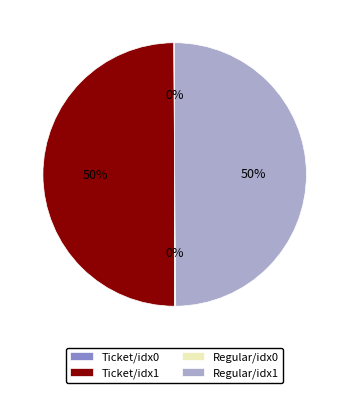

True or false: Regular/idx1 accounts for 50% of the total.

True